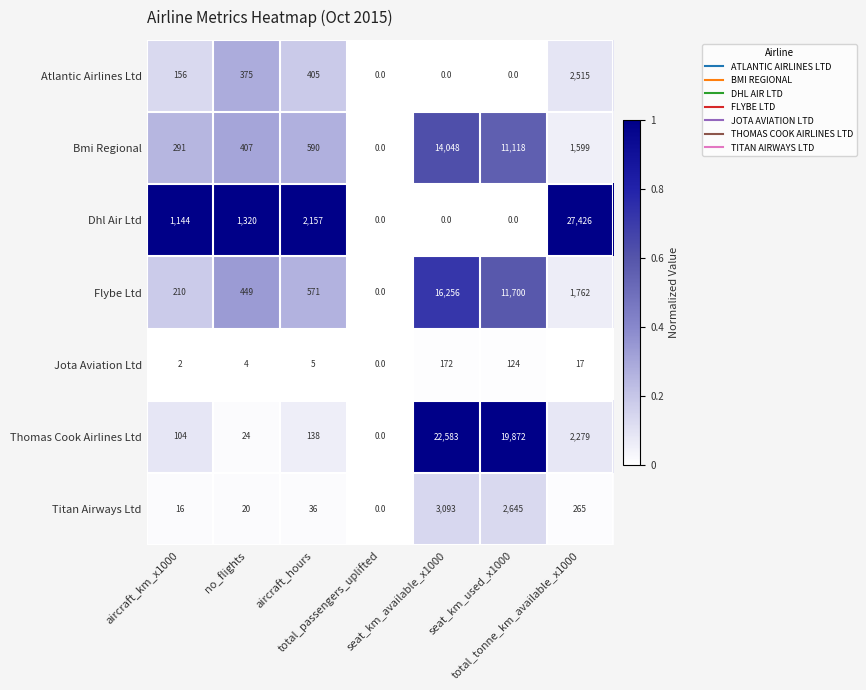

Which series has the widest spread of values?

Dhl Air Ltd